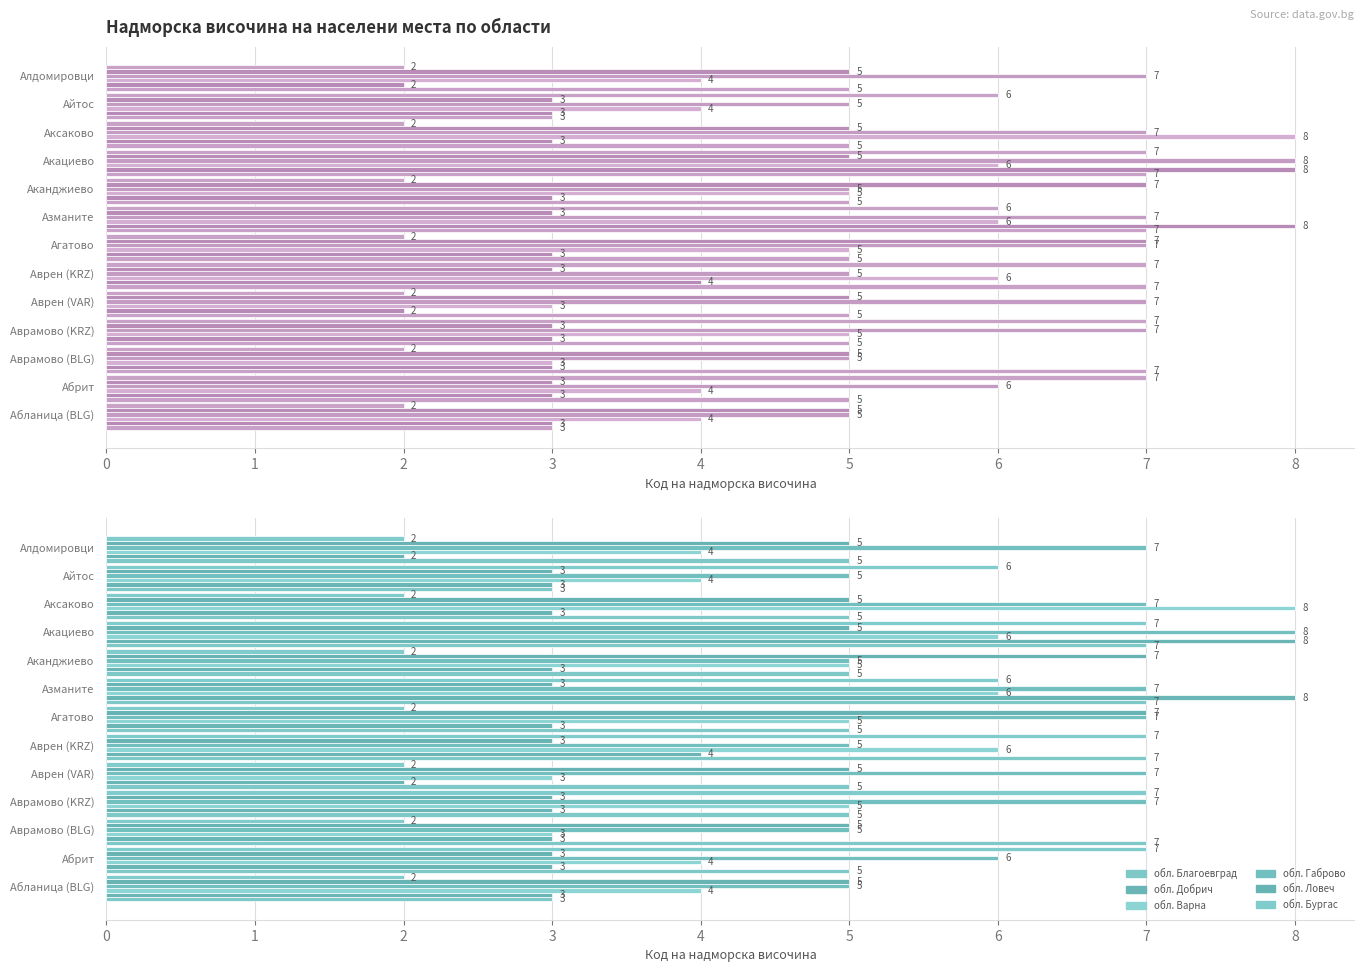

What is the total value across all series at Абланица (BLG)?

22